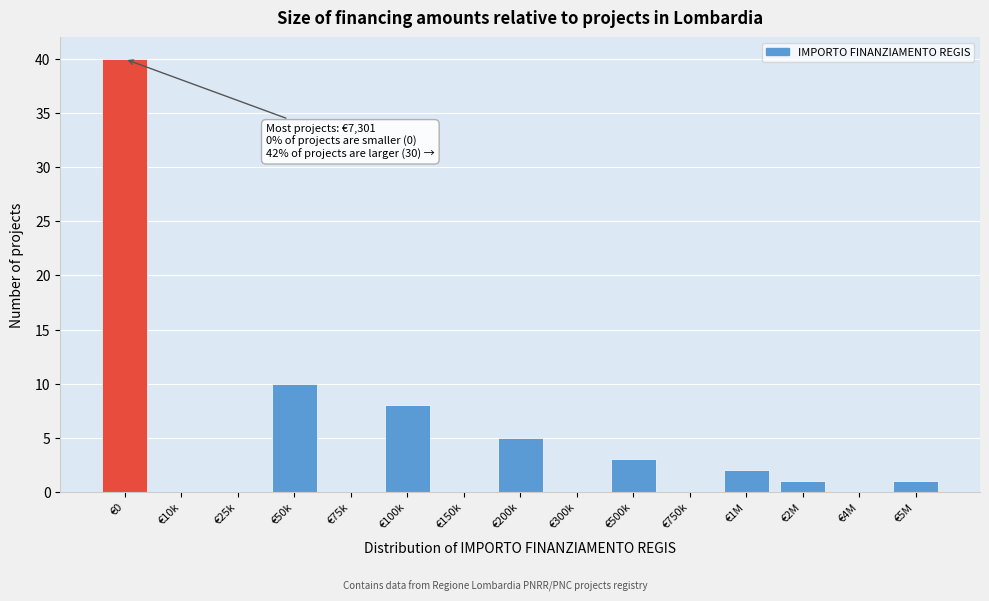

Reading right to left, extract all data points from this chart.

€5M=1	€4M=0	€2M=1	€1M=2	€750k=0	€500k=3	€300k=0	€200k=5	€150k=0	€100k=8	€75k=0	€50k=10	€25k=0	€10k=0	€0=40